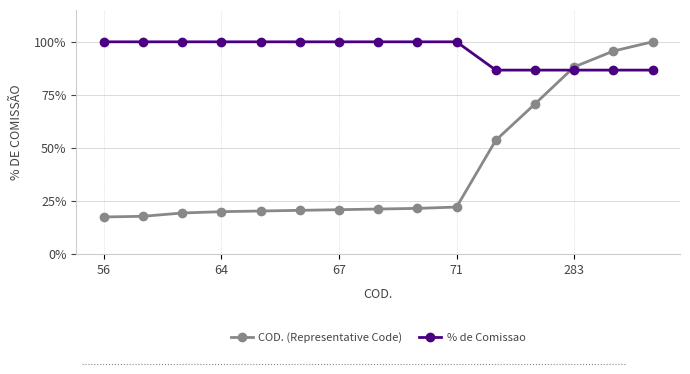

Which label corresponds to the smallest value in the chart?

56